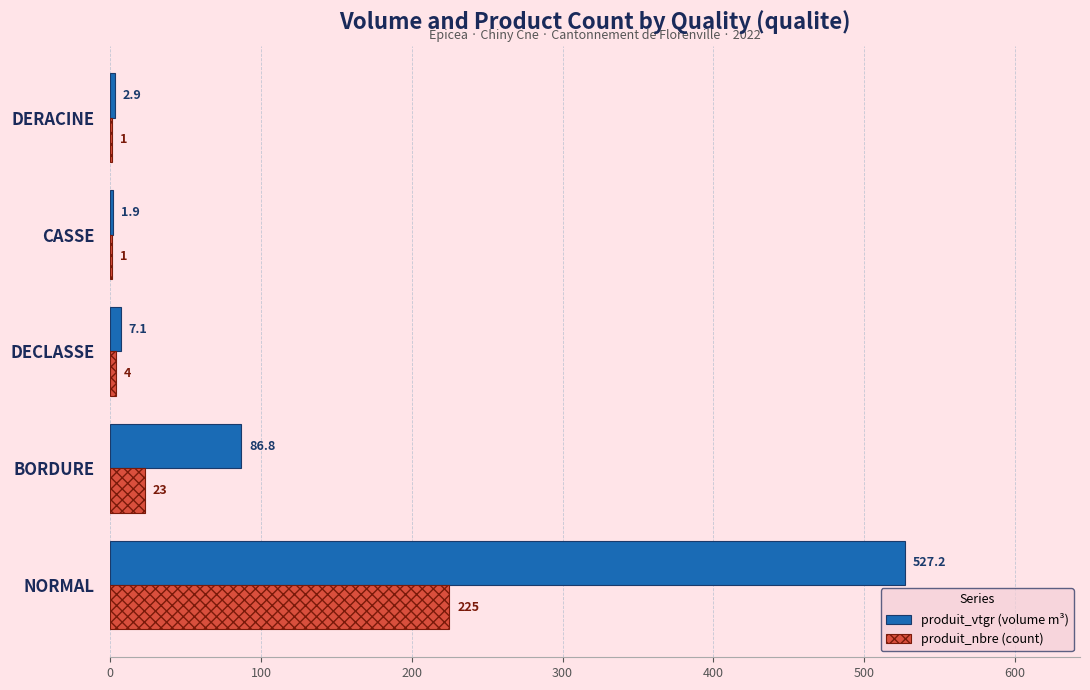

Read the produit_nbre (count) value at DECLASSE.

4.0